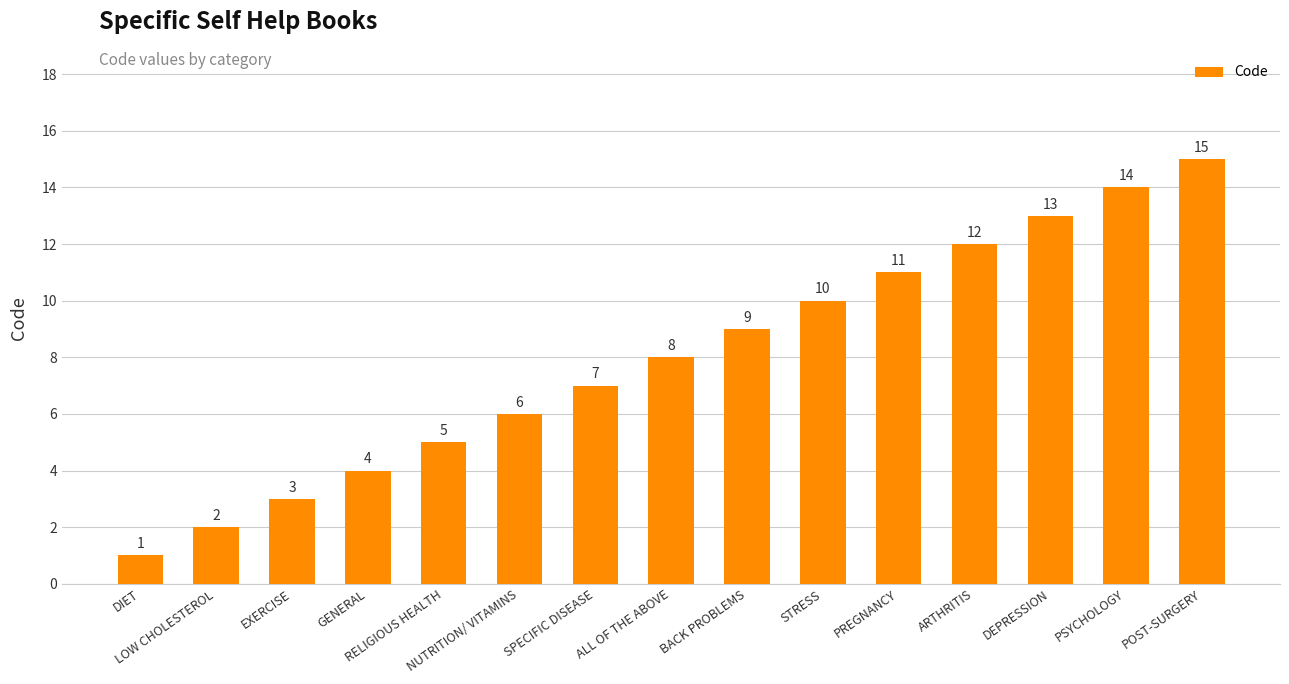

What is the difference between the second highest and second lowest values?

12